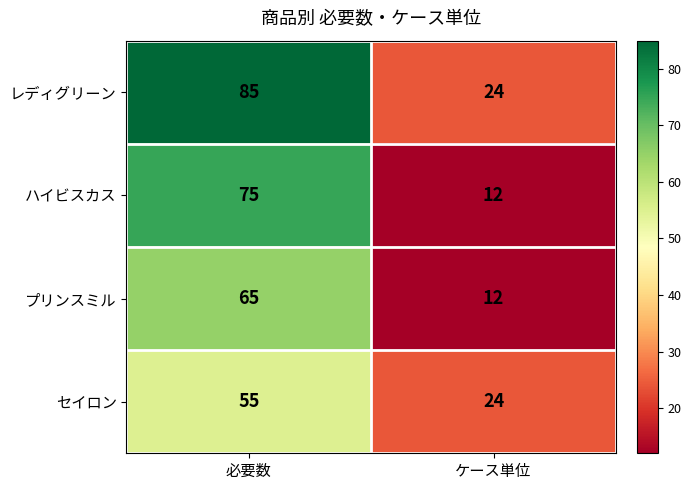

Reading right to left, what are all the values shown in this chart?

レディグリーン: 24	85
ハイビスカス: 12	75
プリンスミル: 12	65
セイロン: 24	55